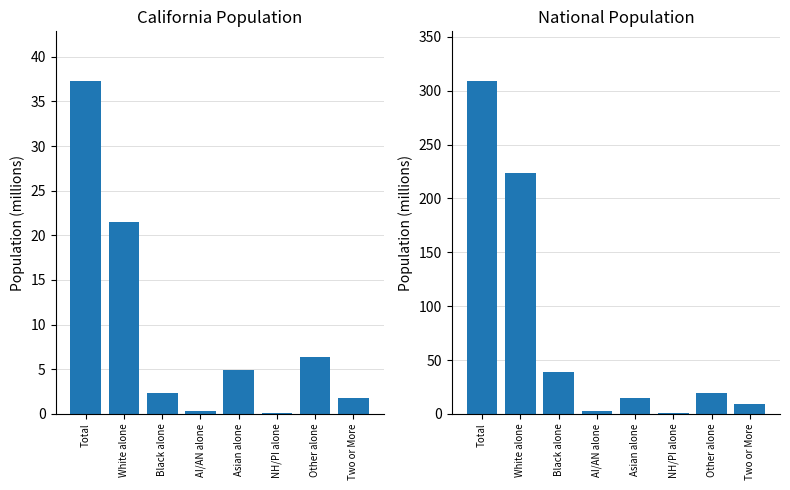

What is the value of the National bar at the 4th from the left?

2.9